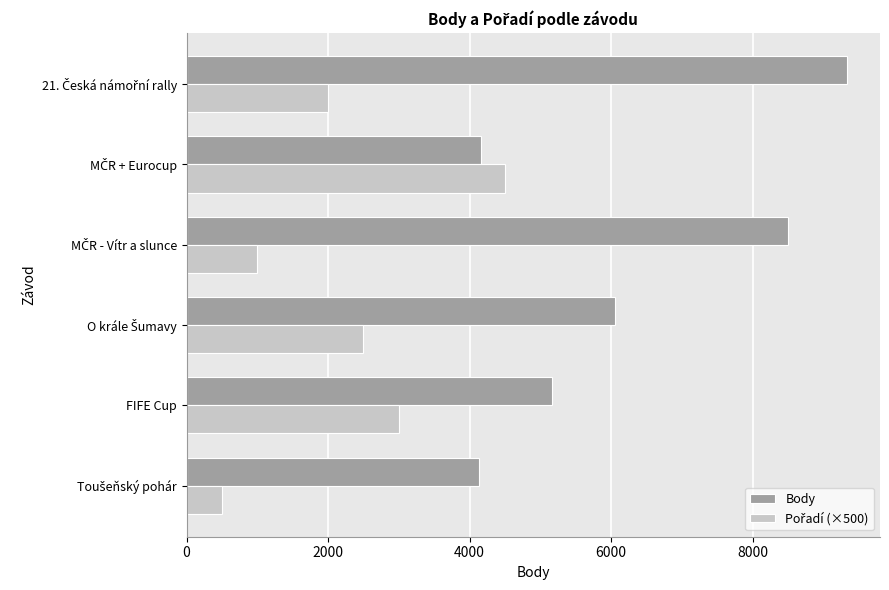

Which series has the largest range (max minus min)?

Body